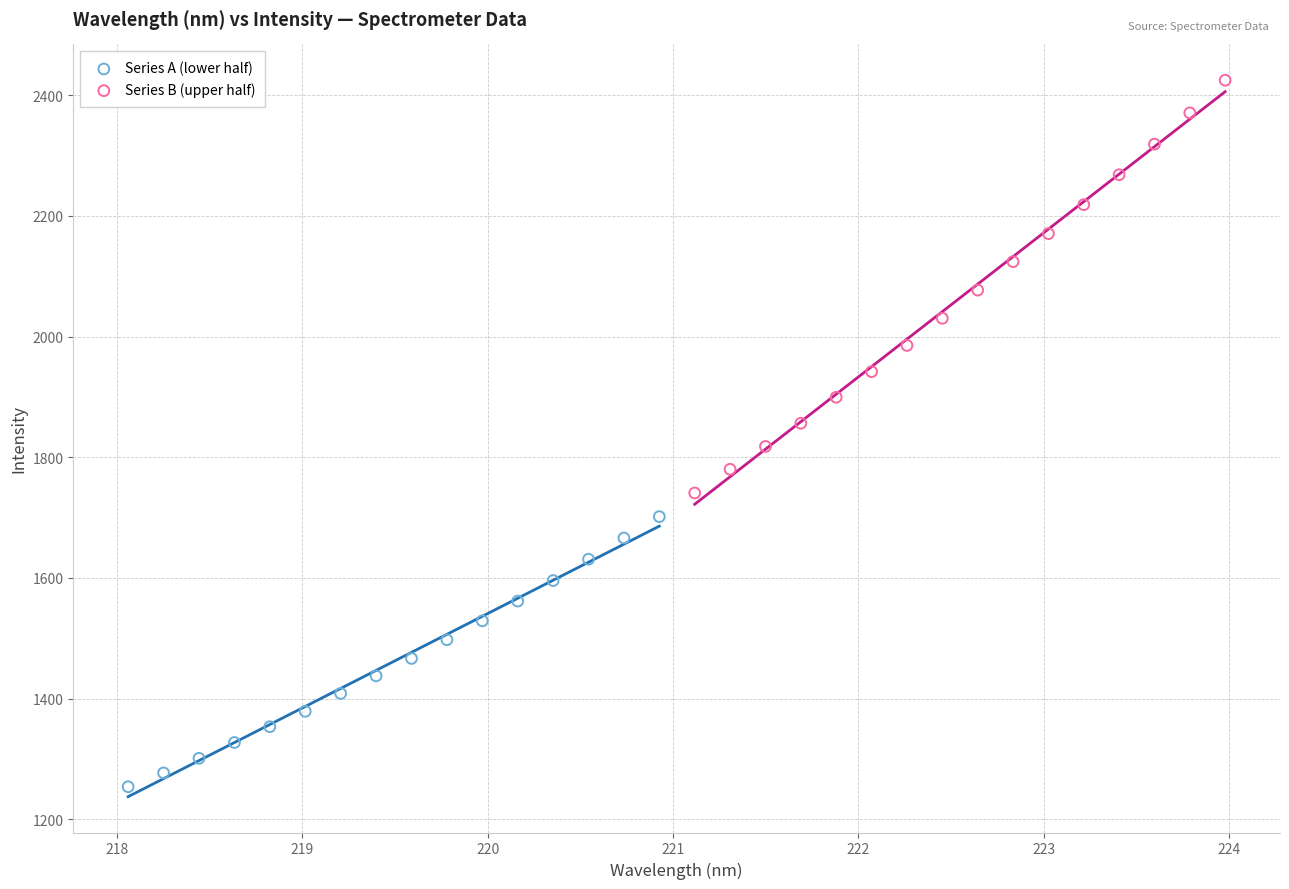

Which series has the widest spread of Y values?

Series B (upper half)